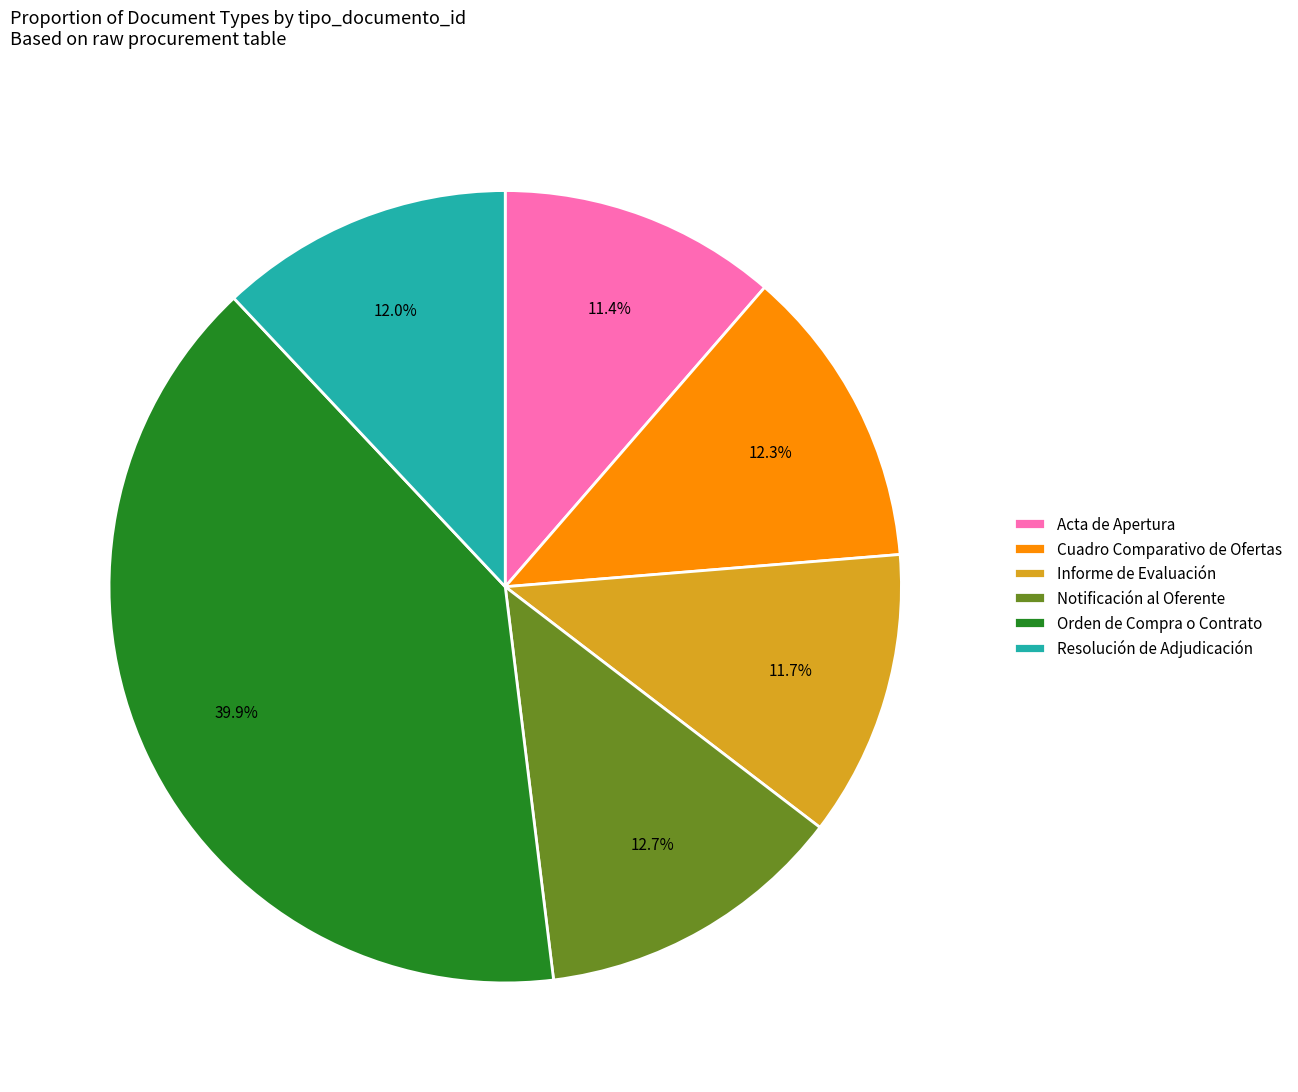

What percentage do Informe de Evaluación and Orden de Compra o Contrato together represent?

51.6%